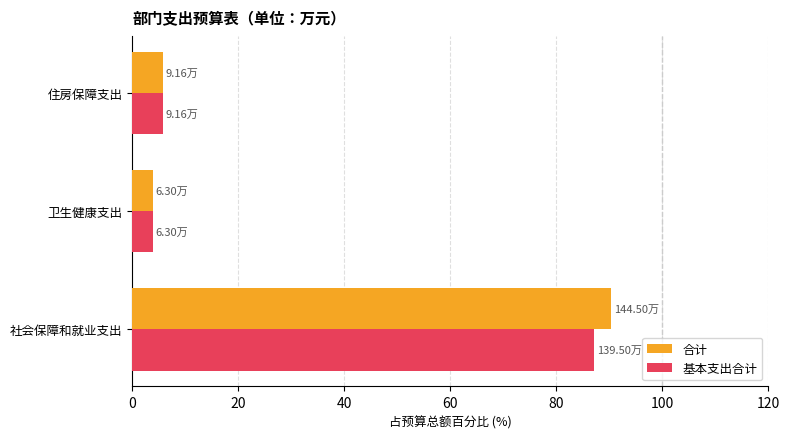

What is the total value across all series at 卫生健康支出?

7.9